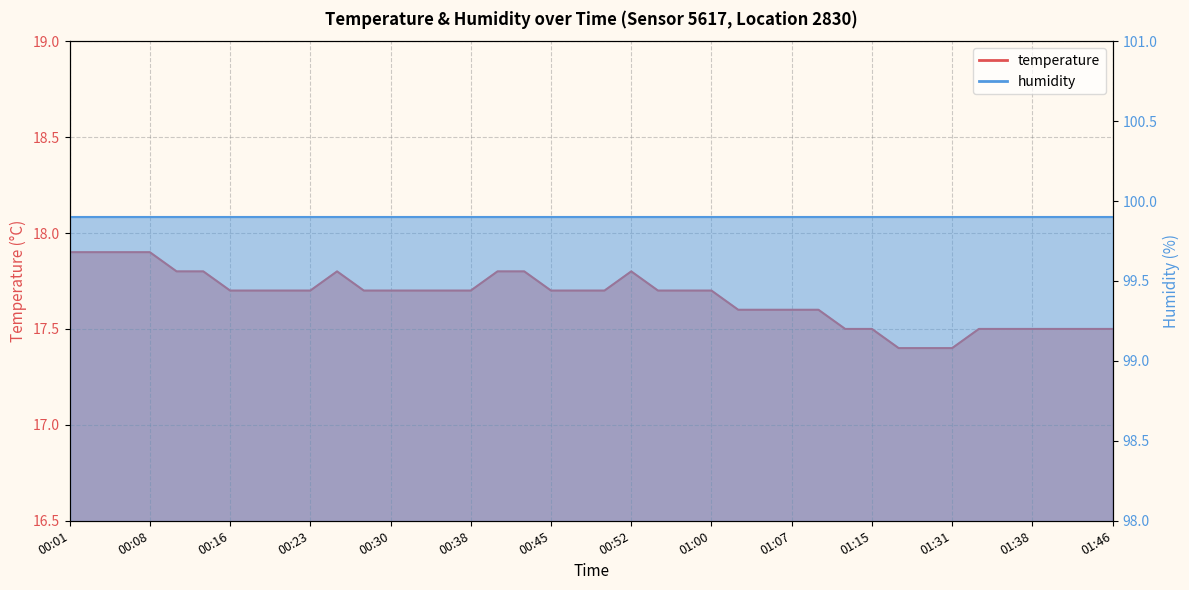

What is the difference between the values at 00:01 and 01:05?

0.3